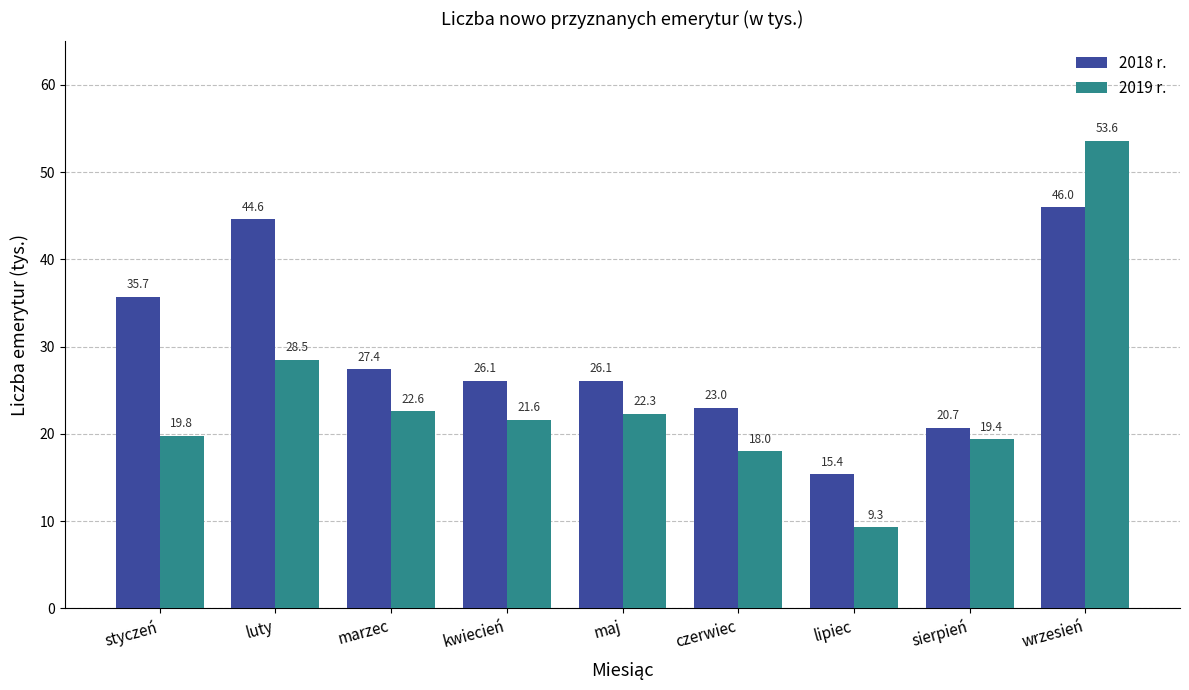

What is the difference between the second highest and minimum values in the 2019 r. series?

19.2